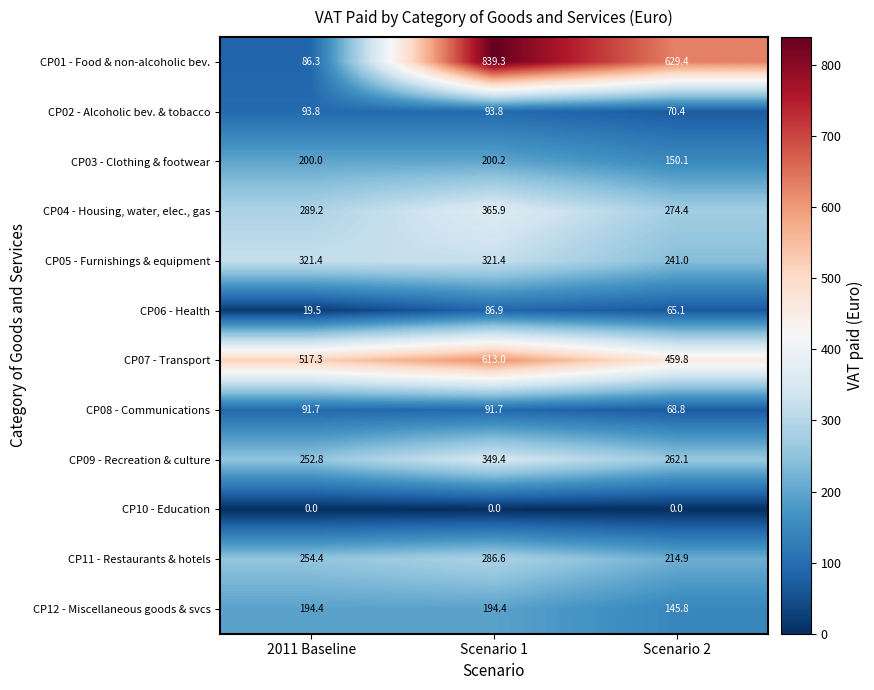

Which series has the largest total across all categories?

CP07 - Transport